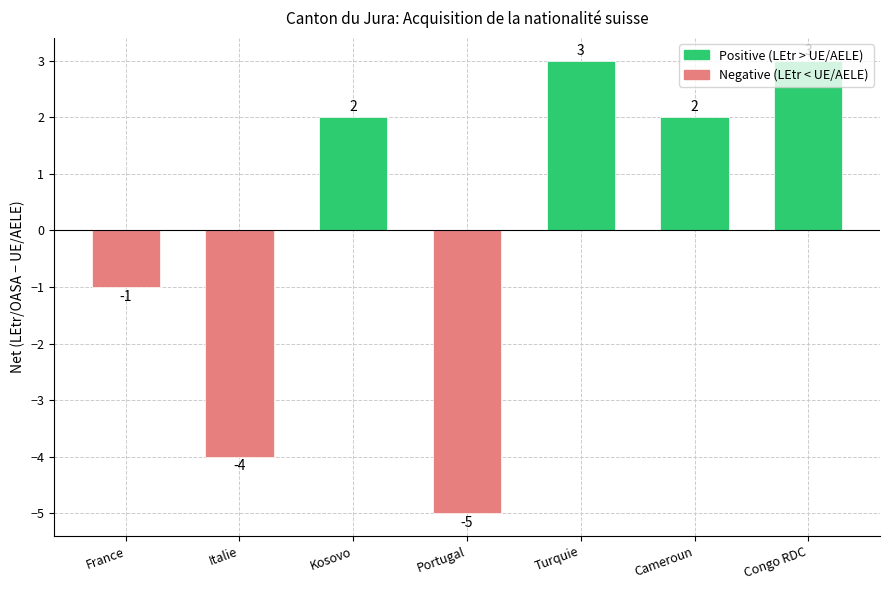

Read the value at Kosovo.

2